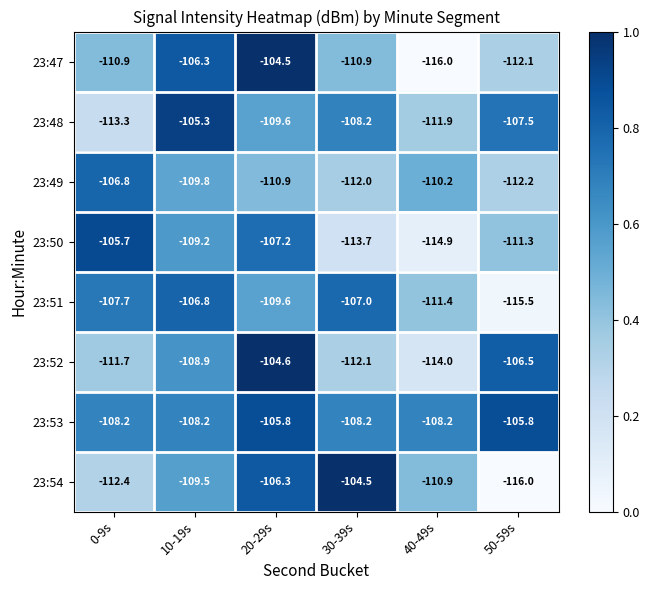

What is the maximum value shown in the chart?

-104.5